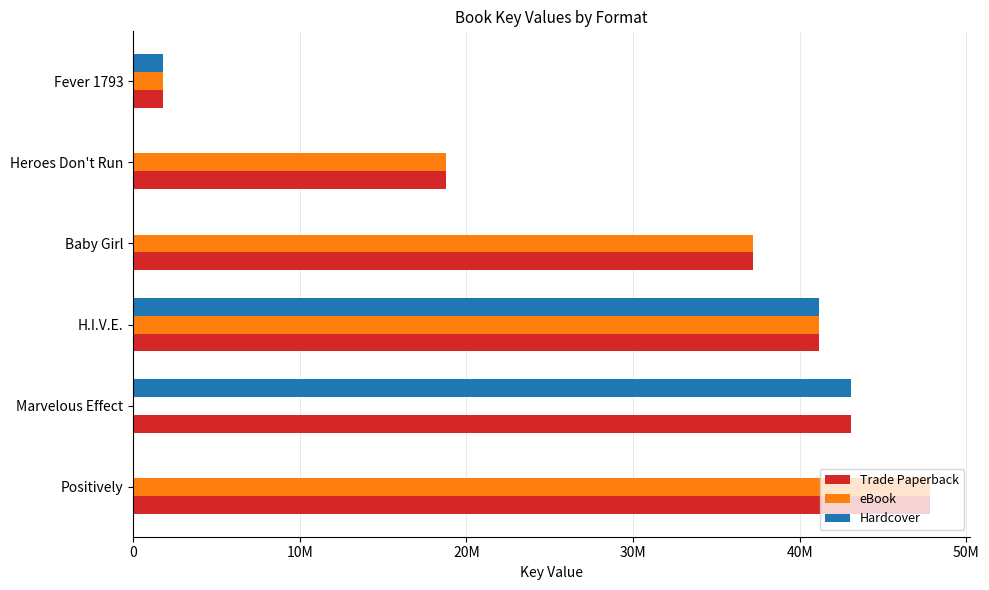

What are all the series names shown in the legend?

Trade Paperback, eBook, Hardcover